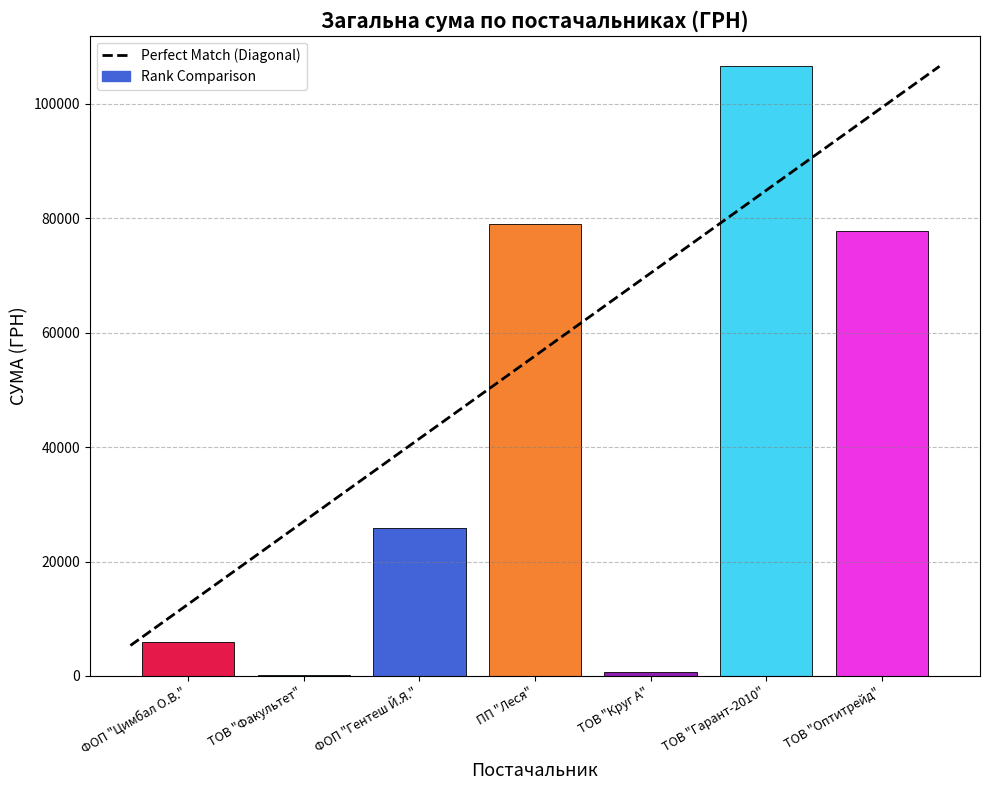

Rank the categories by value from lowest to highest.

ТОВ "Факультет", ТОВ "Круг А", ФОП "Цимбал О.В.", ФОП "Гентеш Й.Я.", ТОВ "Оптитрейд", ПП "Леся", ТОВ "Гарант-2010"